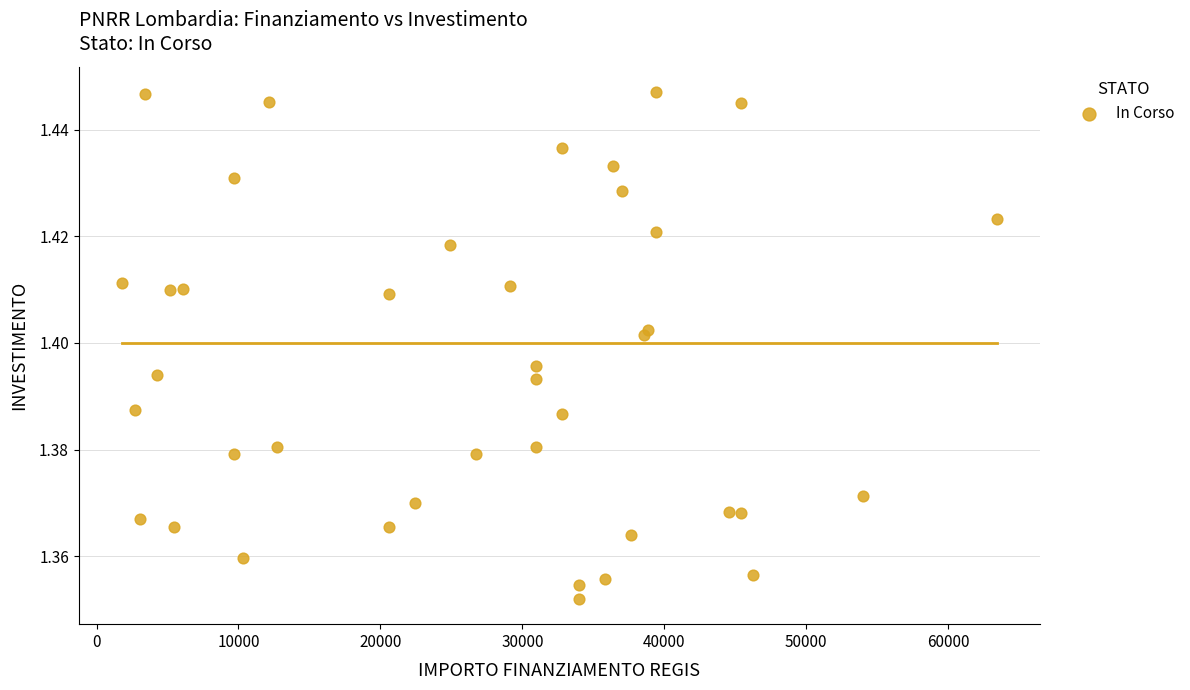

What is the range of X values (max minus min)?

61597.0